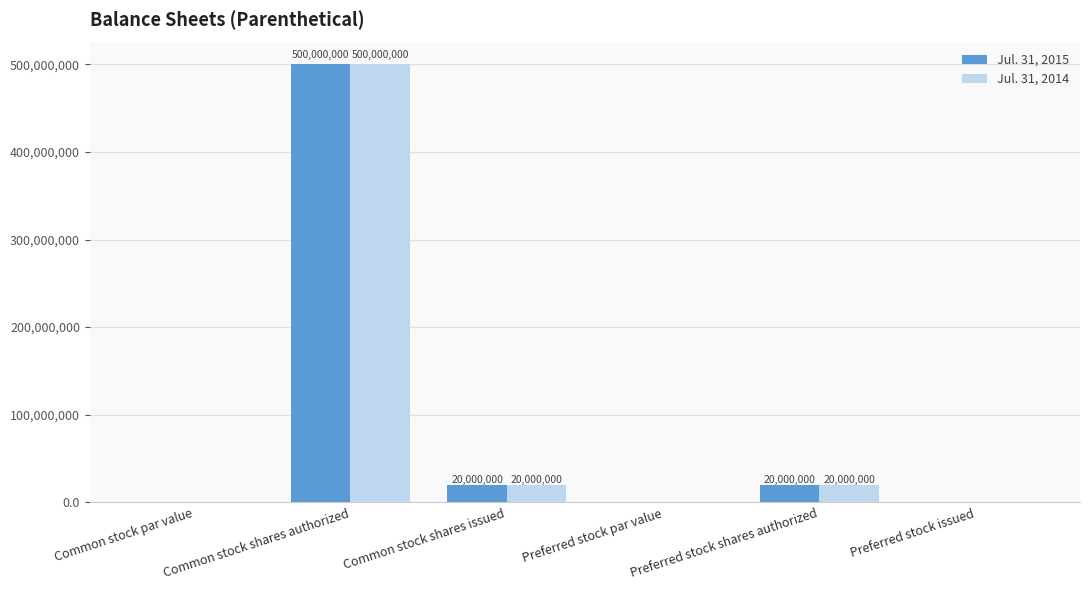

What is the average value of the Jul. 31, 2015 series?

90000000.0